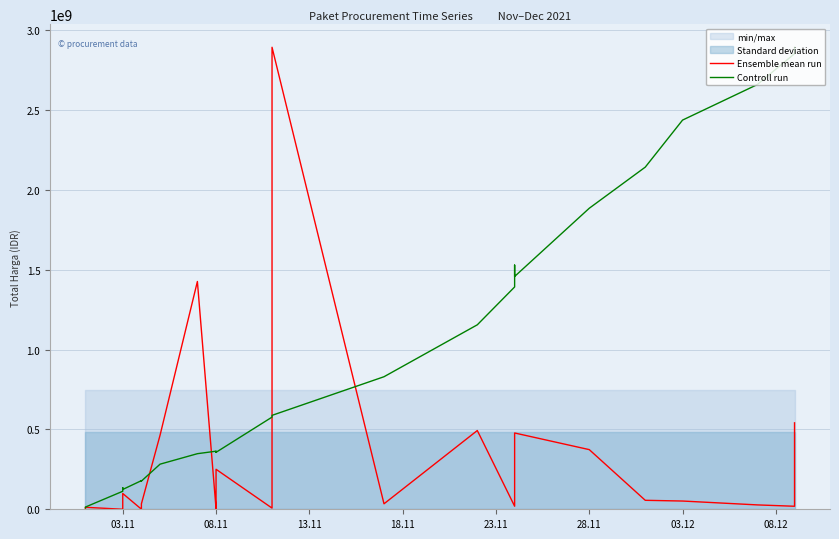

True or false: Controll run has more than 1 points higher than both neighbors.

True